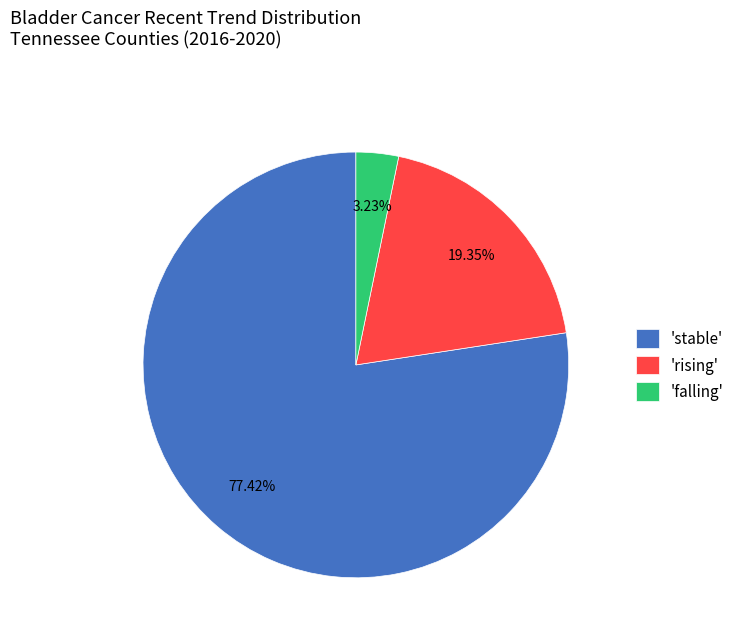

How many segments does this pie chart have?

3